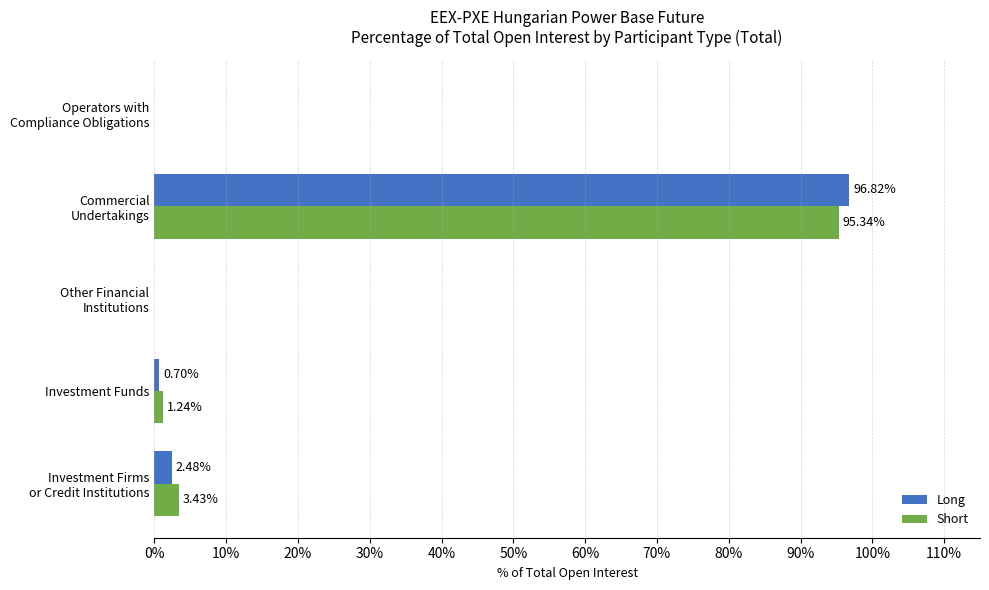

Where is Long nearest to the value 48?

Investment Firms
or Credit Institutions